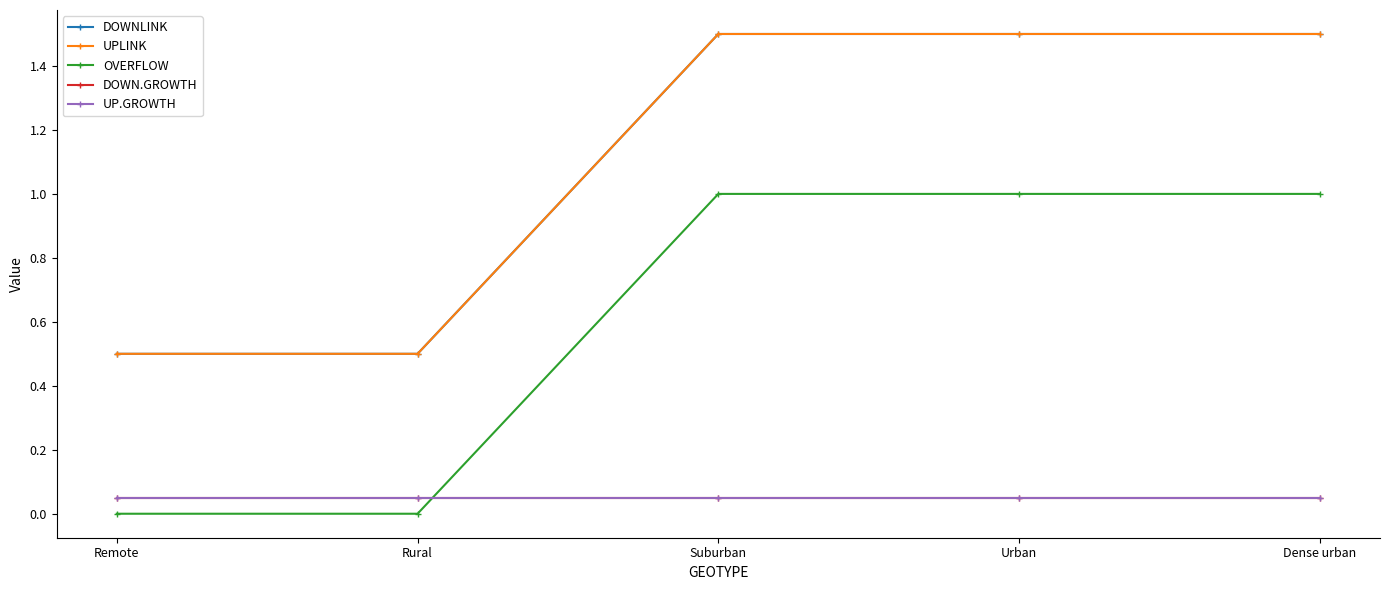

Does the chart have visible grid lines?

No